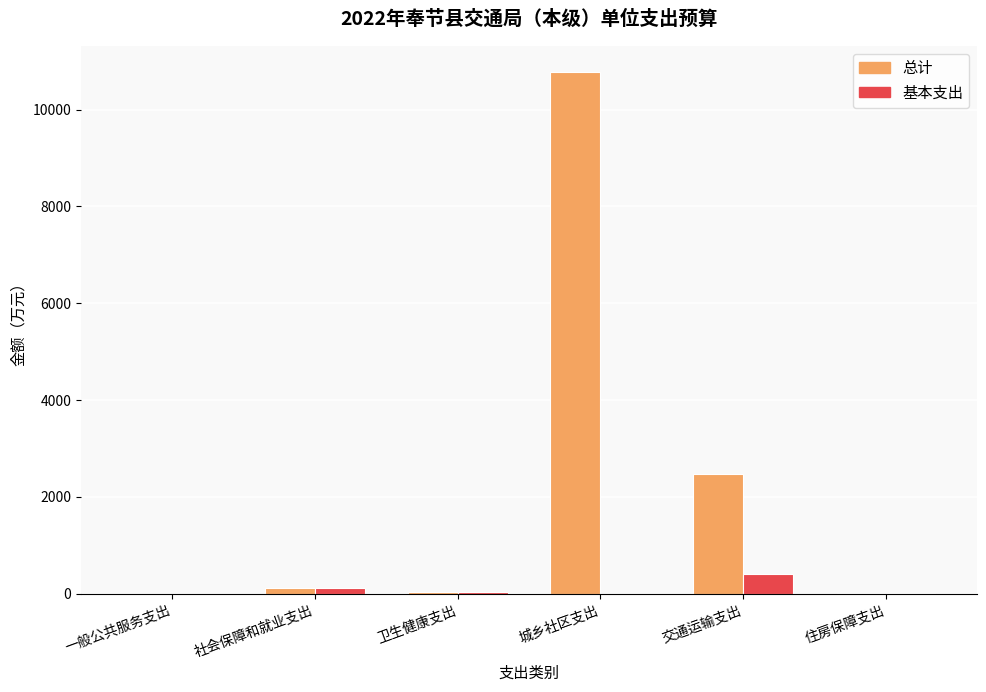

Which series changed the most between 社会保障和就业支出 and 交通运输支出?

总计